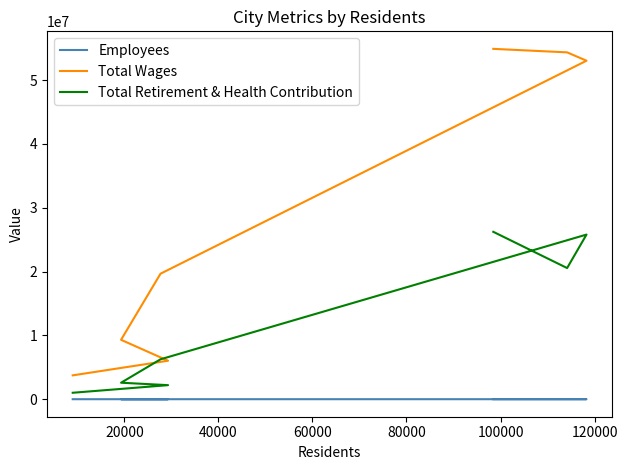

At how many categories does at least one series exceed 30312036?

3